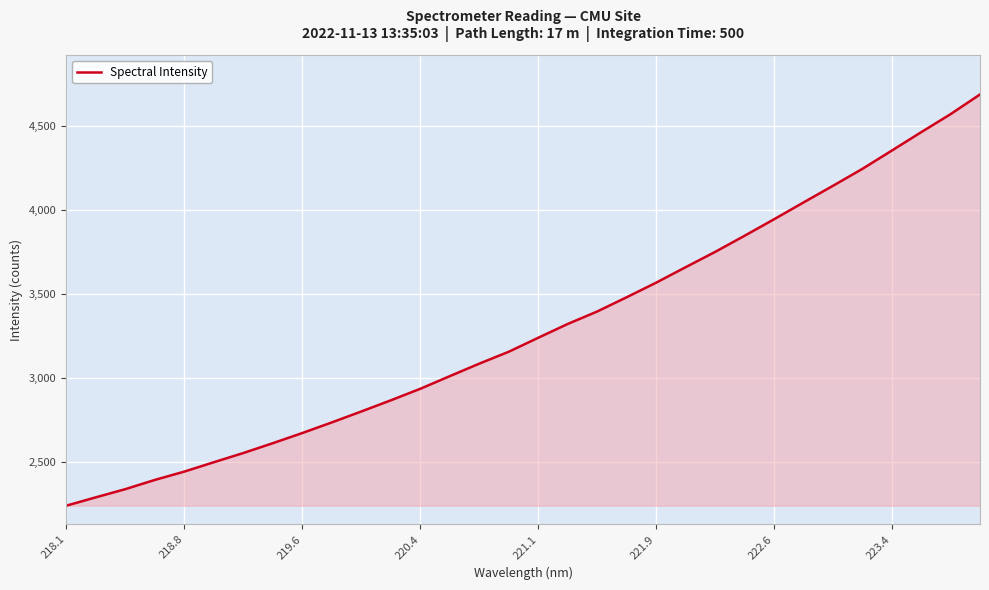

Does the chart display data point markers on the line(s)?

No